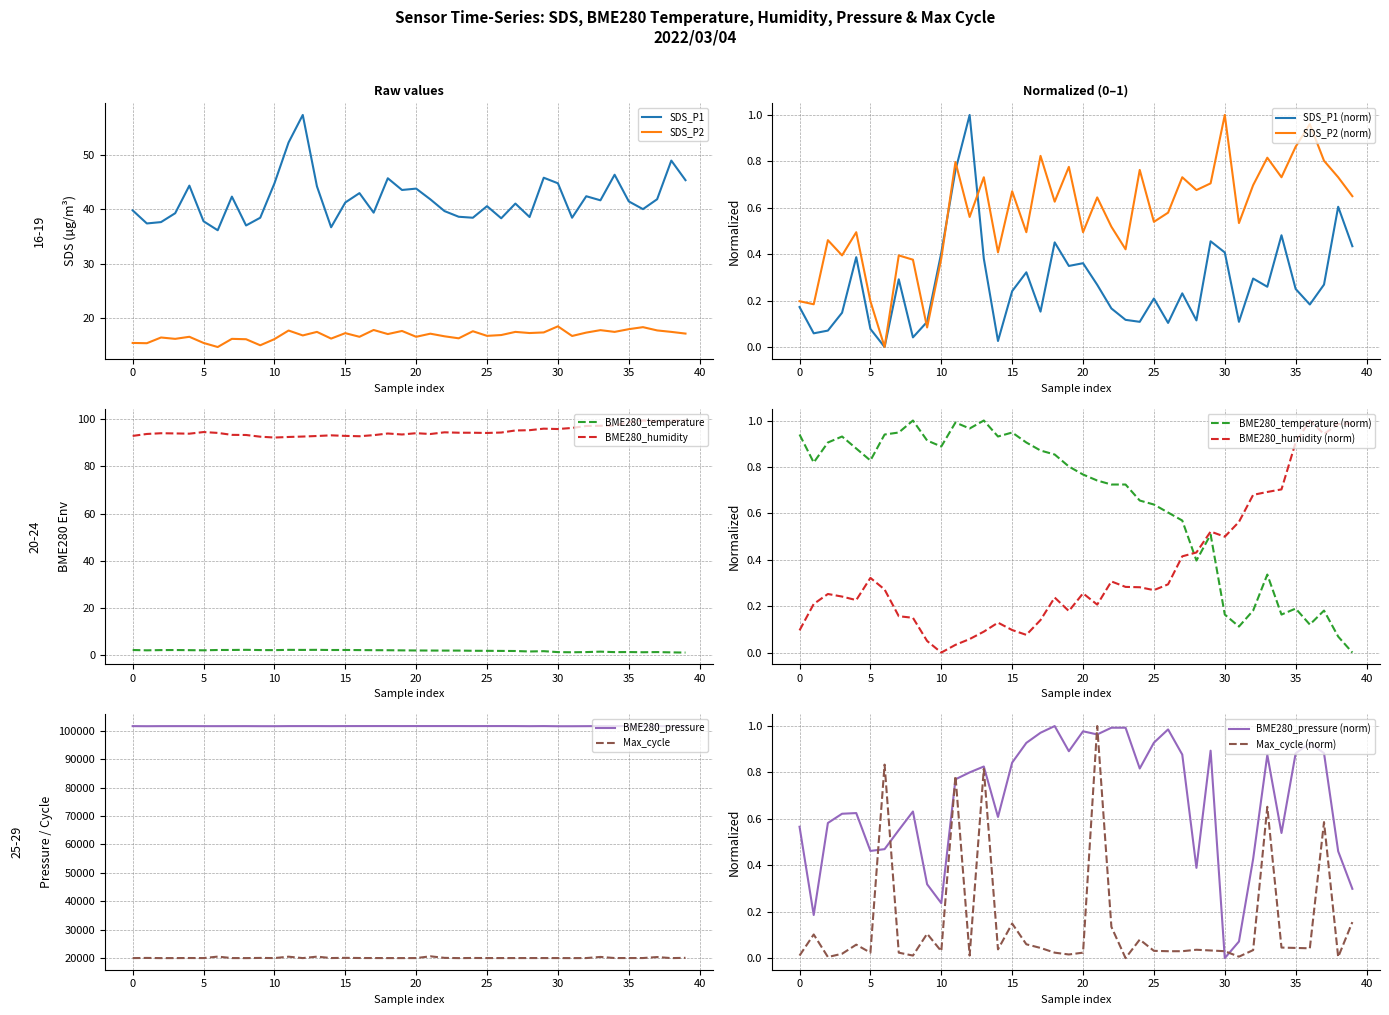

What is the spread (max minus min) of values at 2022/03/04 01:30:19?

101634.6